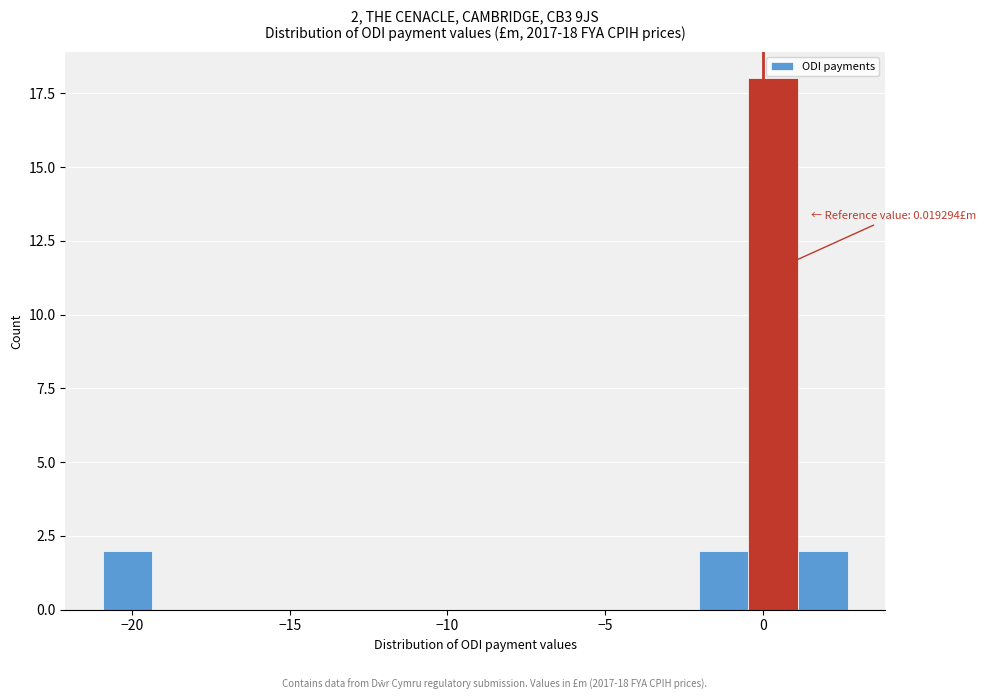

Around what value on the x-axis is the tallest bar? Give the approximate position of its centre, as read against the axis.

0.5